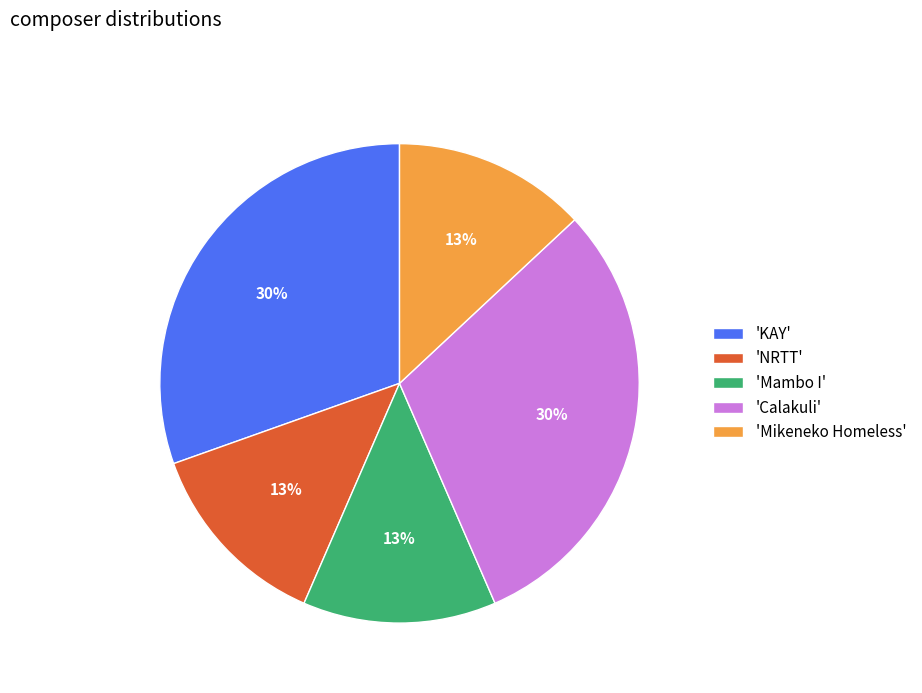

What is the ratio of the value at 'Calakuli' to the value at 'Mikeneko Homeless'?

2.3